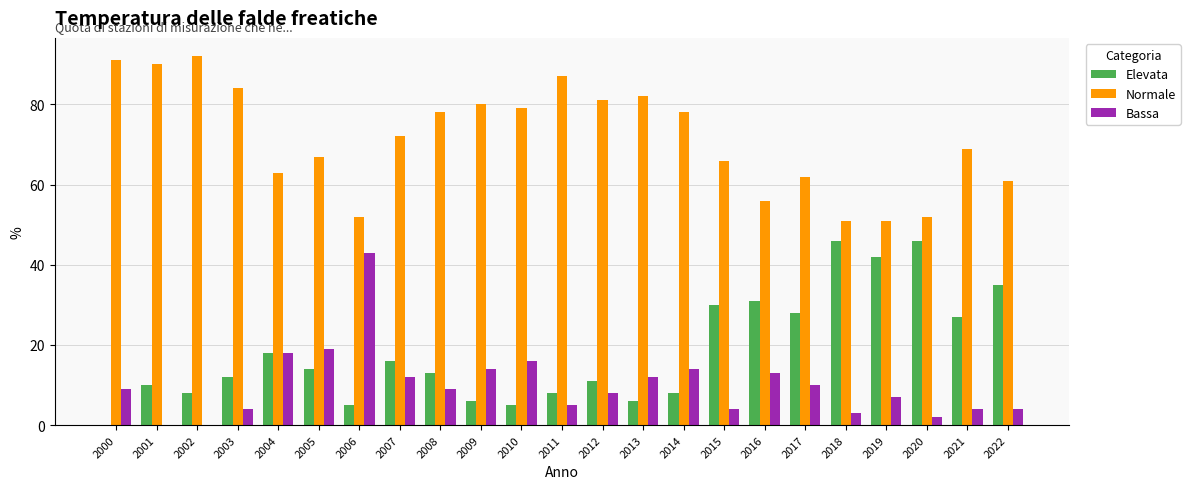

The Bassa series shows -28 at 2002. True or false?

False